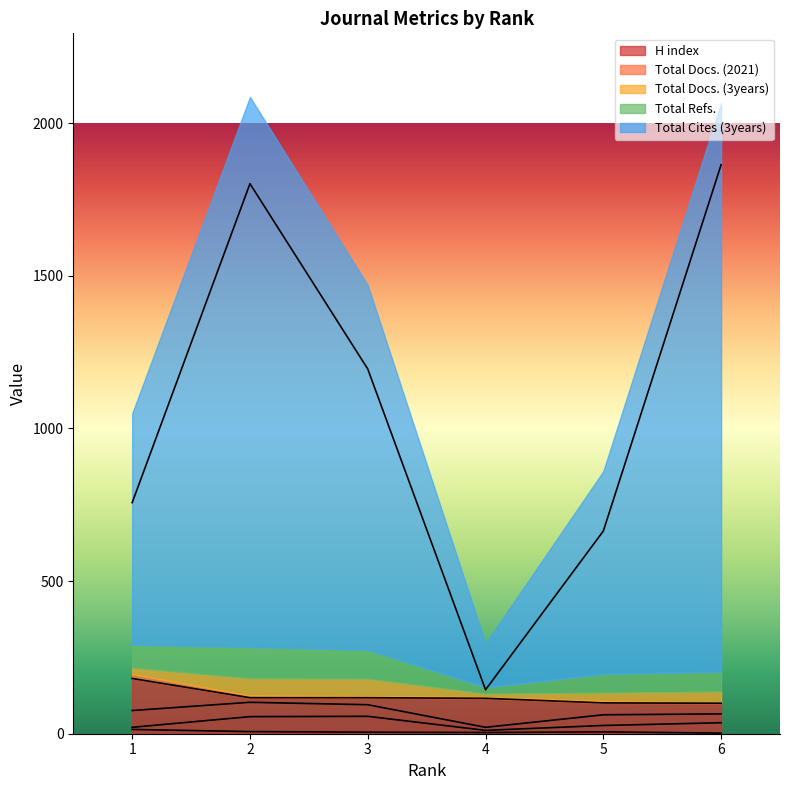

True or false: Total Docs. (2021) has a value of 7 at 3.

False